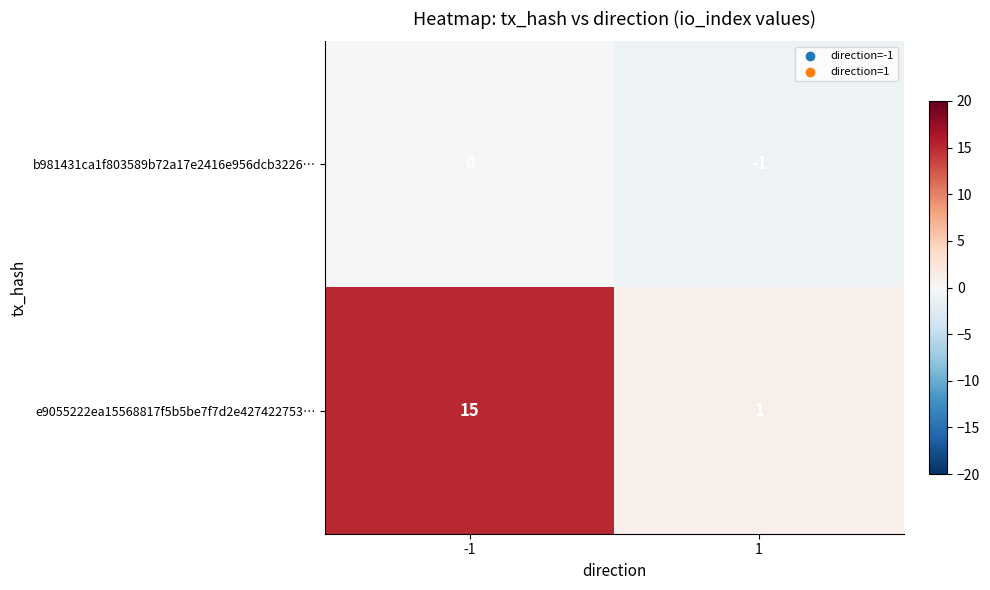

Count the number of categories in the chart.

2